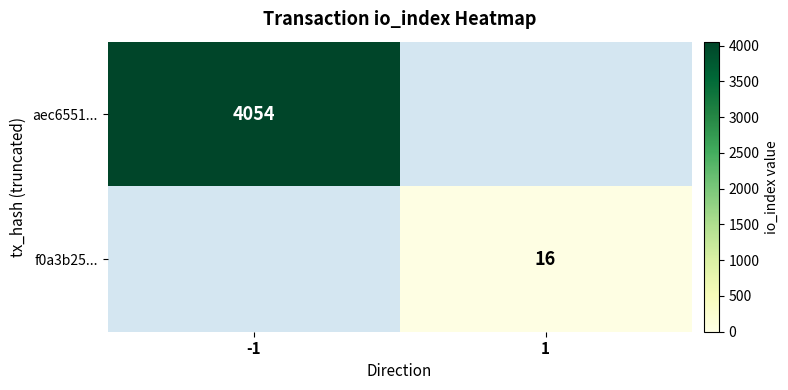

True or false: f0a3b25... has a value of 16 at 1.

True